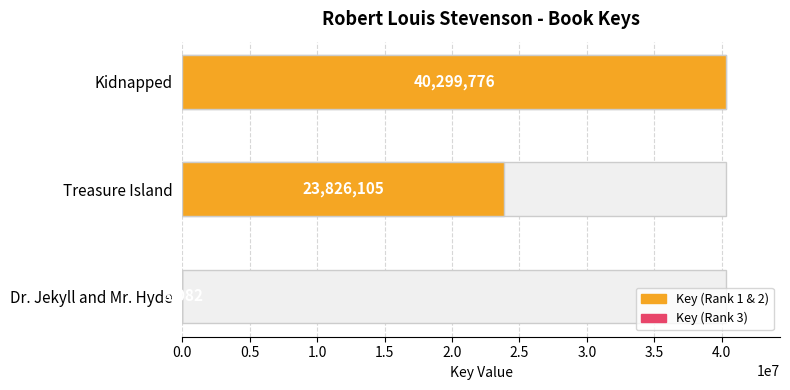

What is the value of the 3rd bar from the left?

8082